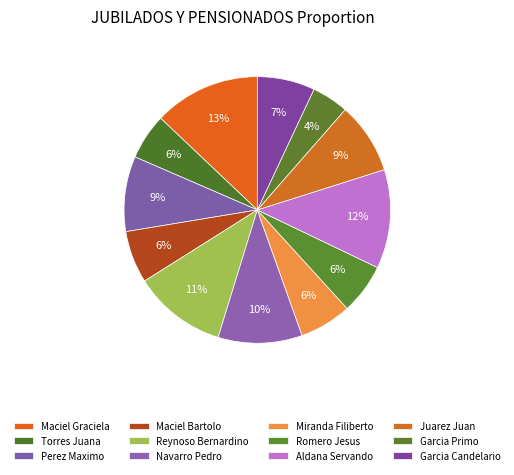

Which category has the smallest portion of the pie?

Garcia Medina Primo